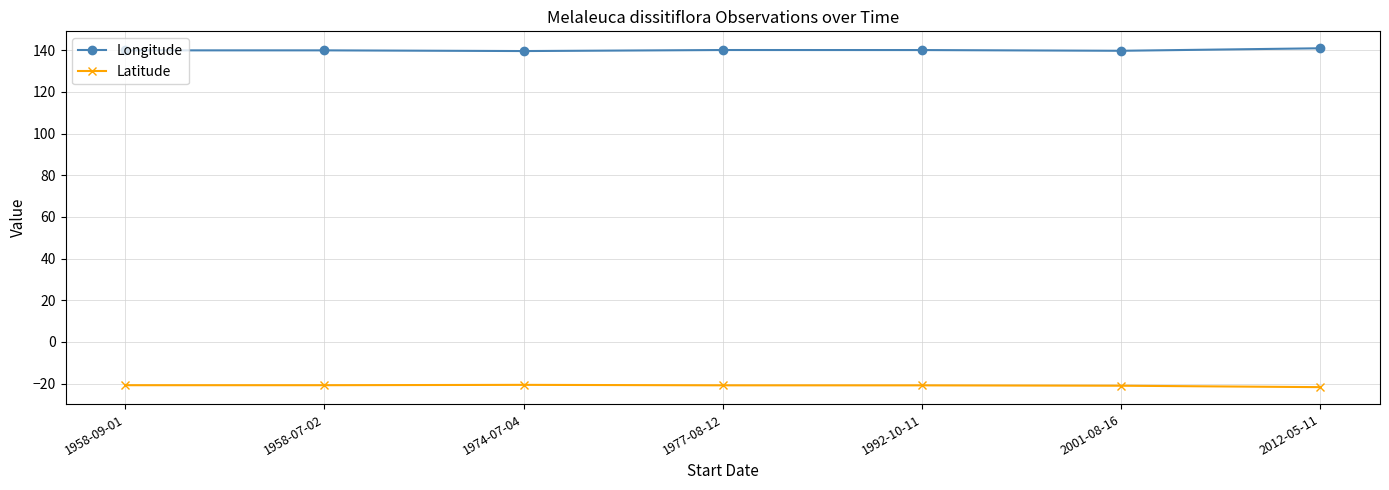

At how many categories does at least one series exceed 47?

7